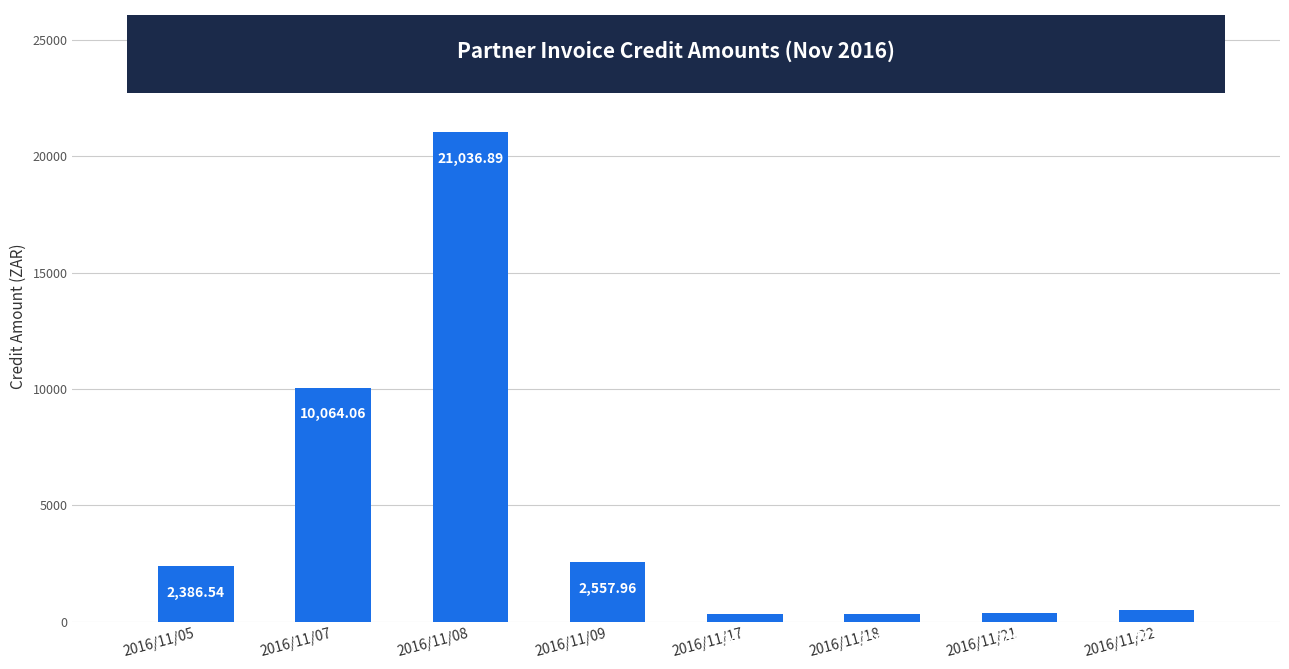

List the labels in order of value, smallest first.

2016/11/17, 2016/11/18, 2016/11/21, 2016/11/22, 2016/11/05, 2016/11/09, 2016/11/07, 2016/11/08